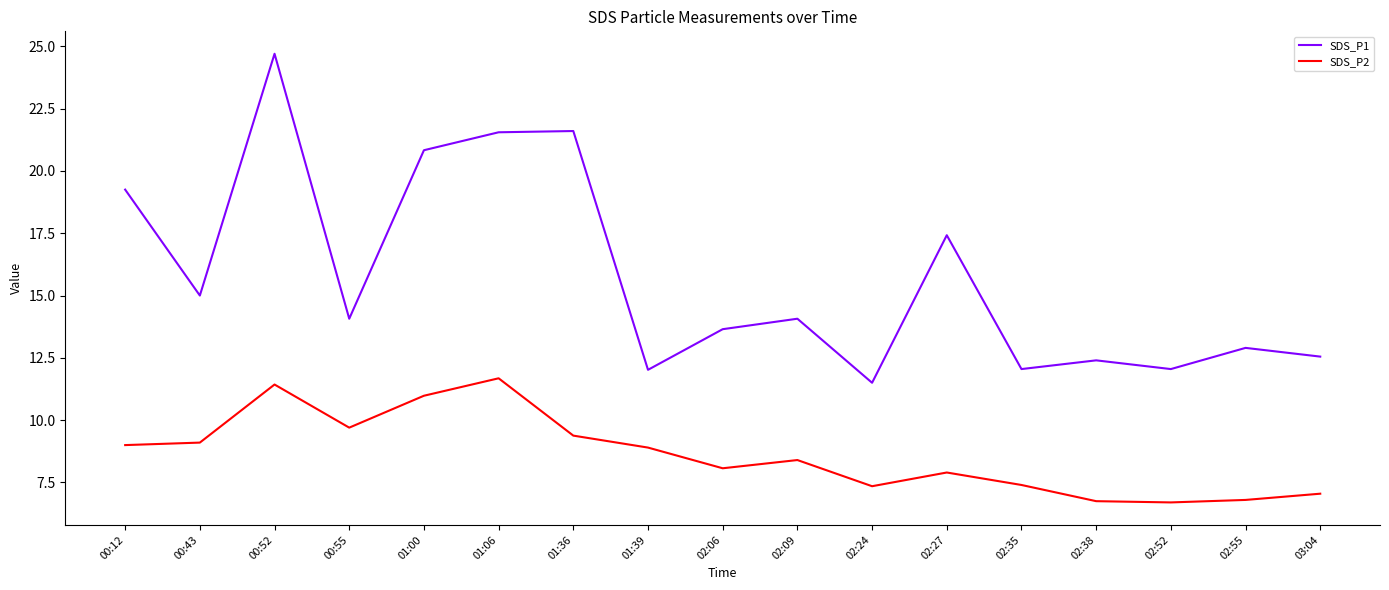

Is this an area chart (filled region under the line)?

No